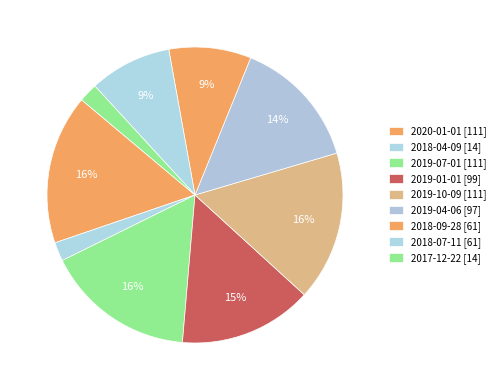

How many slices are in this pie chart?

9